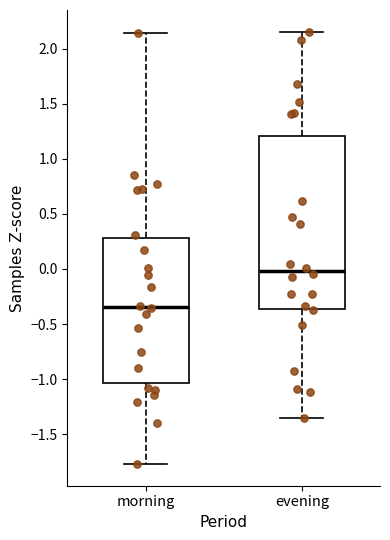

Reading left to right, read every box against the y-axis: the position of its median line, the range the box covers, and the ends of its whiskers. The values are not printed on the chart, so give them approximately, as read against the axis.

morning: median -0.35, box -1.05 to 0.30, whiskers -1.75 to 2.15
evening: median 0.00, box -0.35 to 1.20, whiskers -1.35 to 2.15